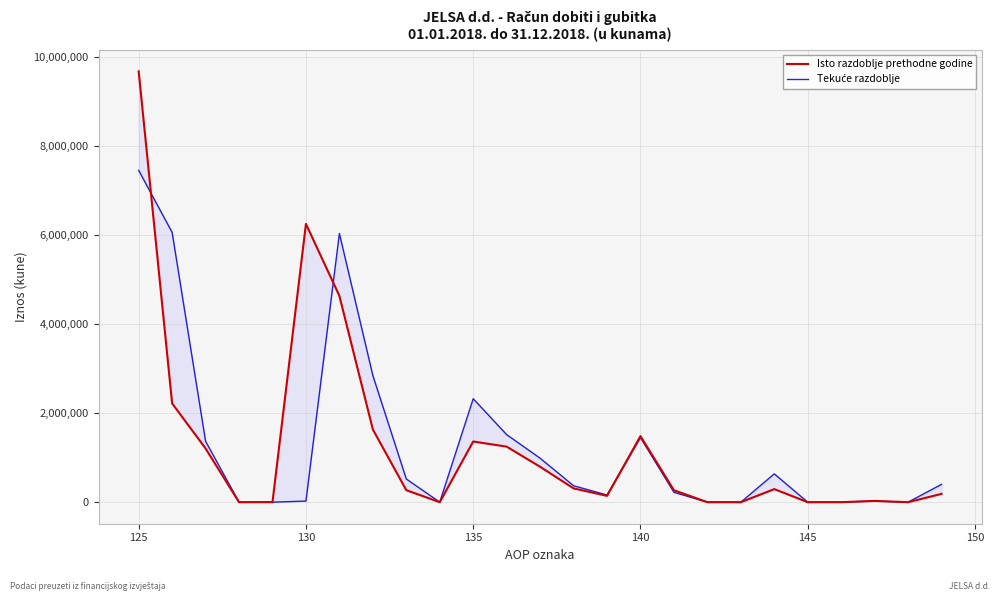

In Tekuće razdoblje, how many points are higher than both neighbors (excluding endpoints)?

5